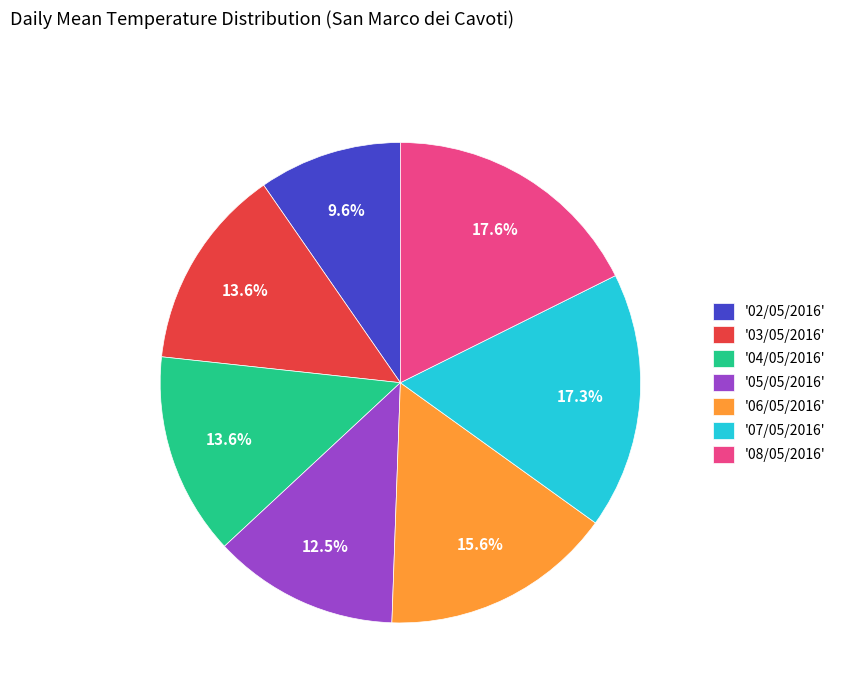

Between '06/05/2016' and '07/05/2016', which is larger?

'07/05/2016'